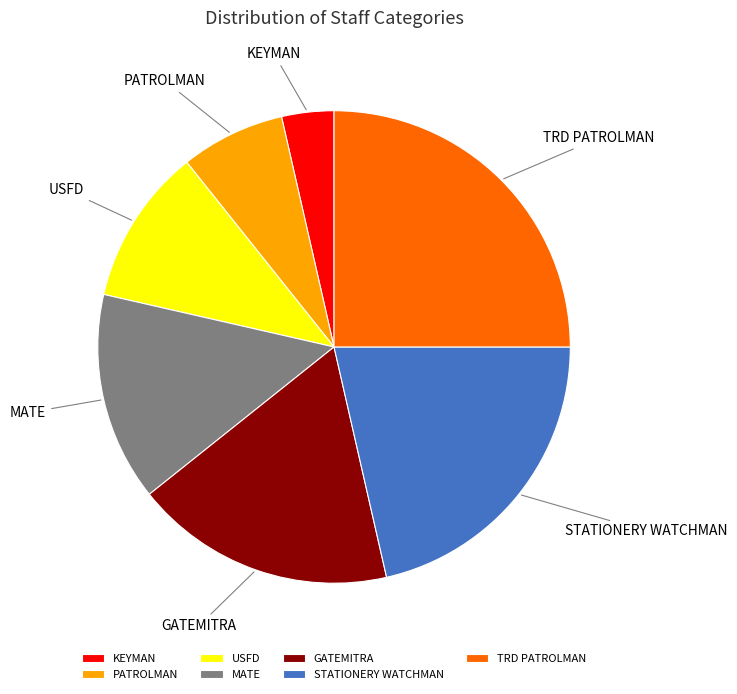

Combined, do TRD PATROLMAN and KEYMAN account for over 50%?

No